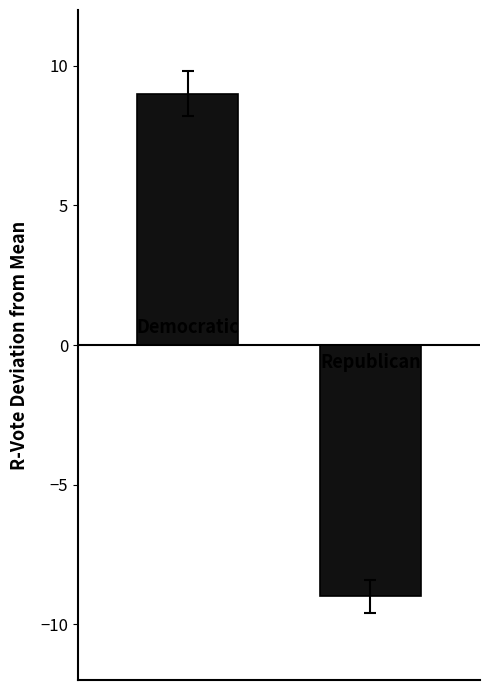

Does the chart contain stacked bars?

No